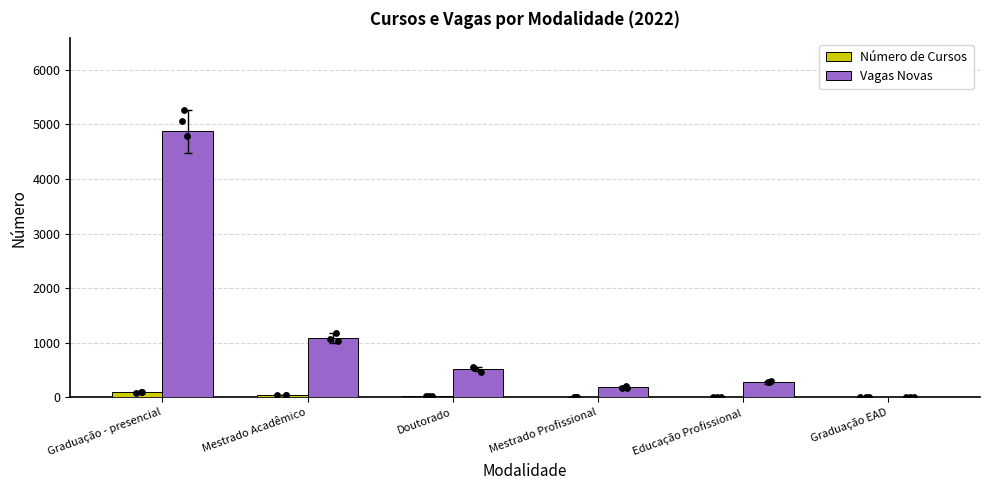

At how many categories does at least one series exceed 1991?

1